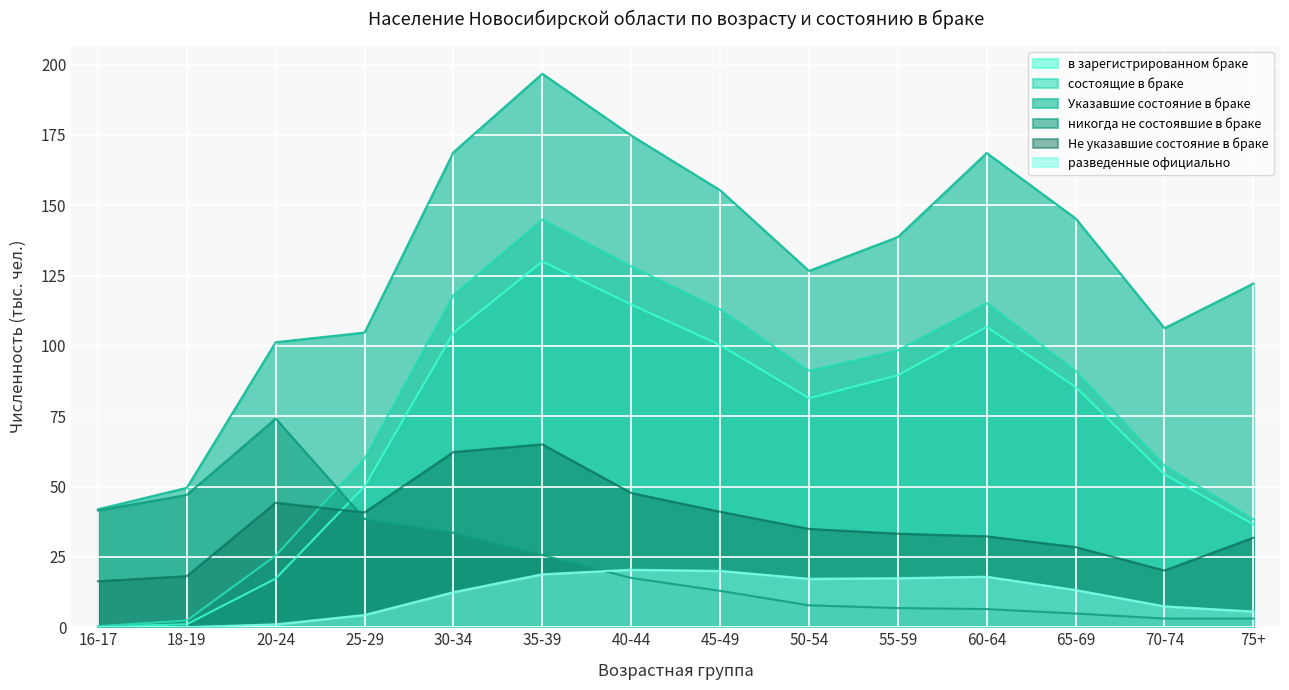

What is the total value across all series at 45-49?

442.7